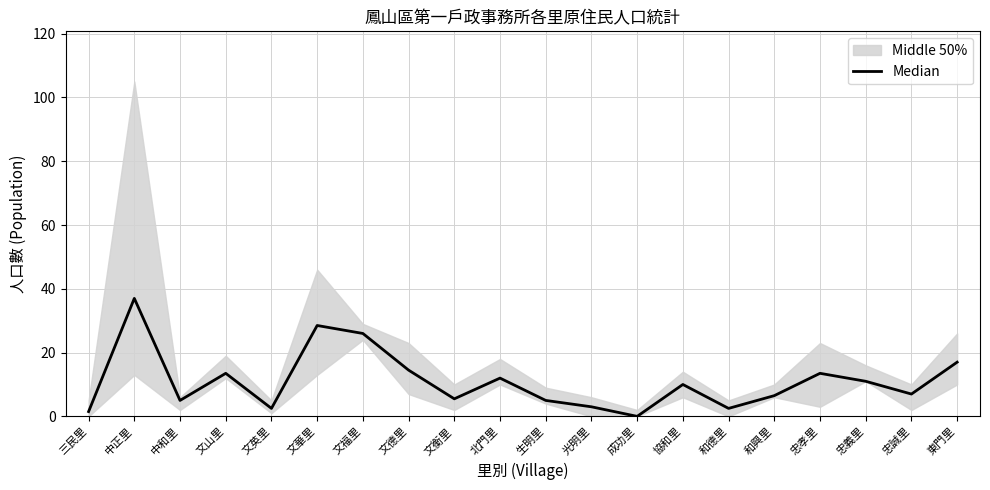

What is the difference between the values at 文福里 and 三民里?

24.5